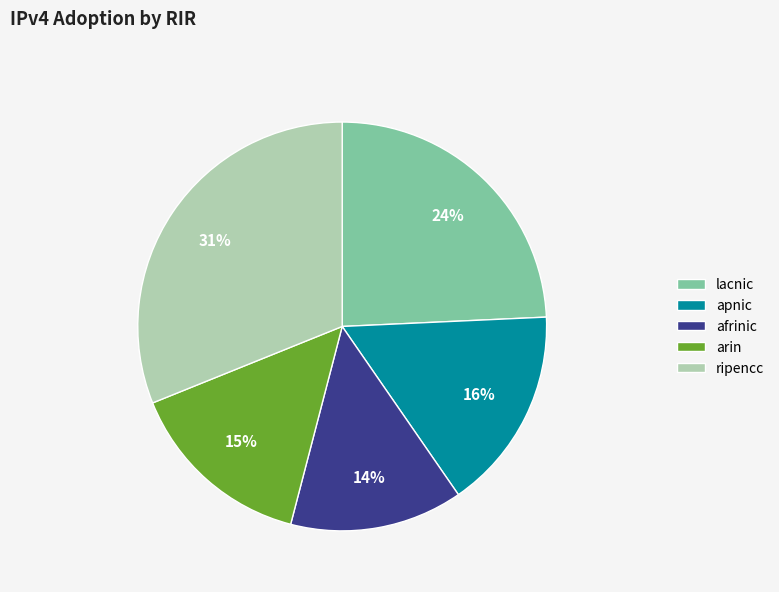

Is there a majority slice in this chart?

No